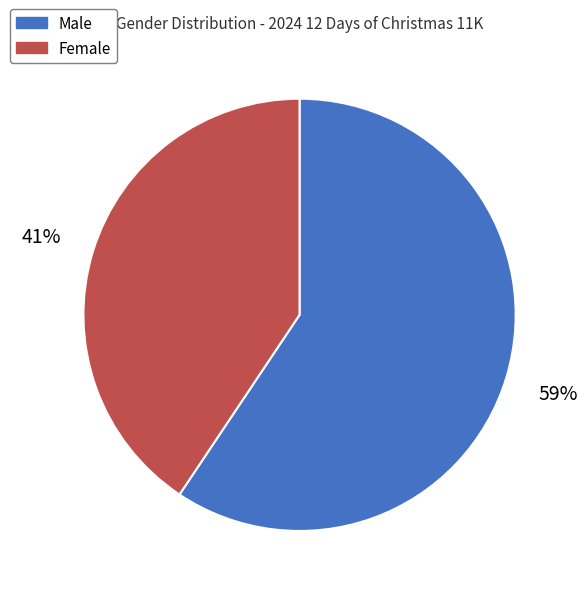

Which category accounts for the majority?

Male